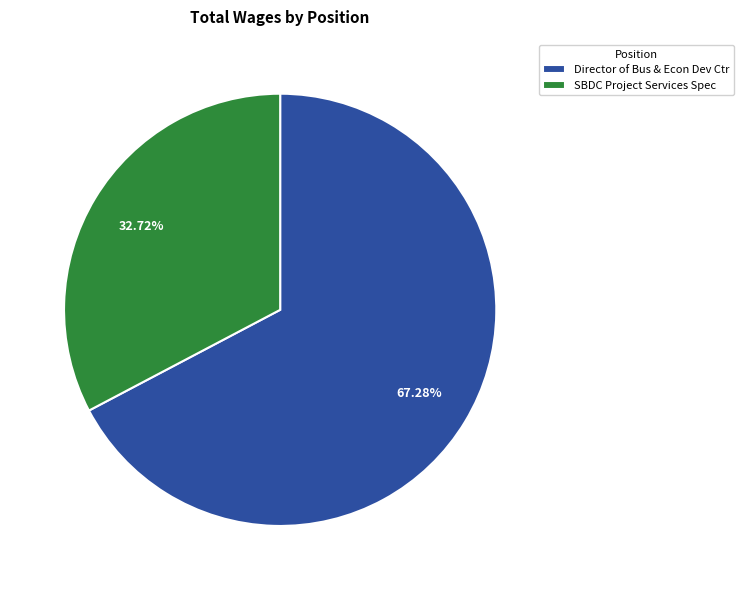

What percentage is the SBDC Project Services Spec slice, to the nearest percent?

33%